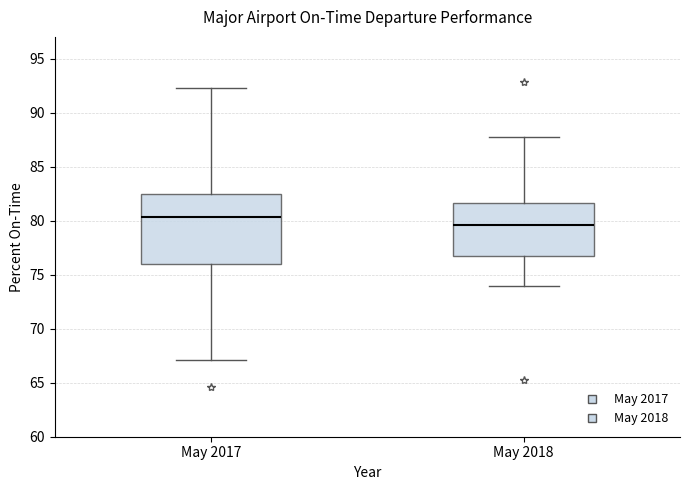

Which box's median line is the lowest?

May 2018